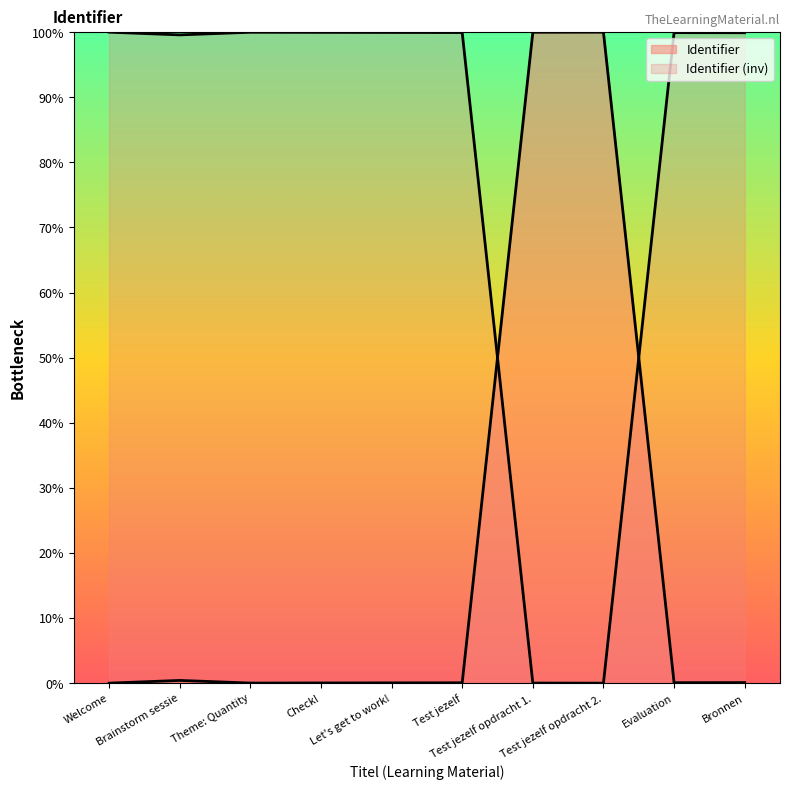

The chart shows a value of 0.0 at Bronnen. True or false?

False